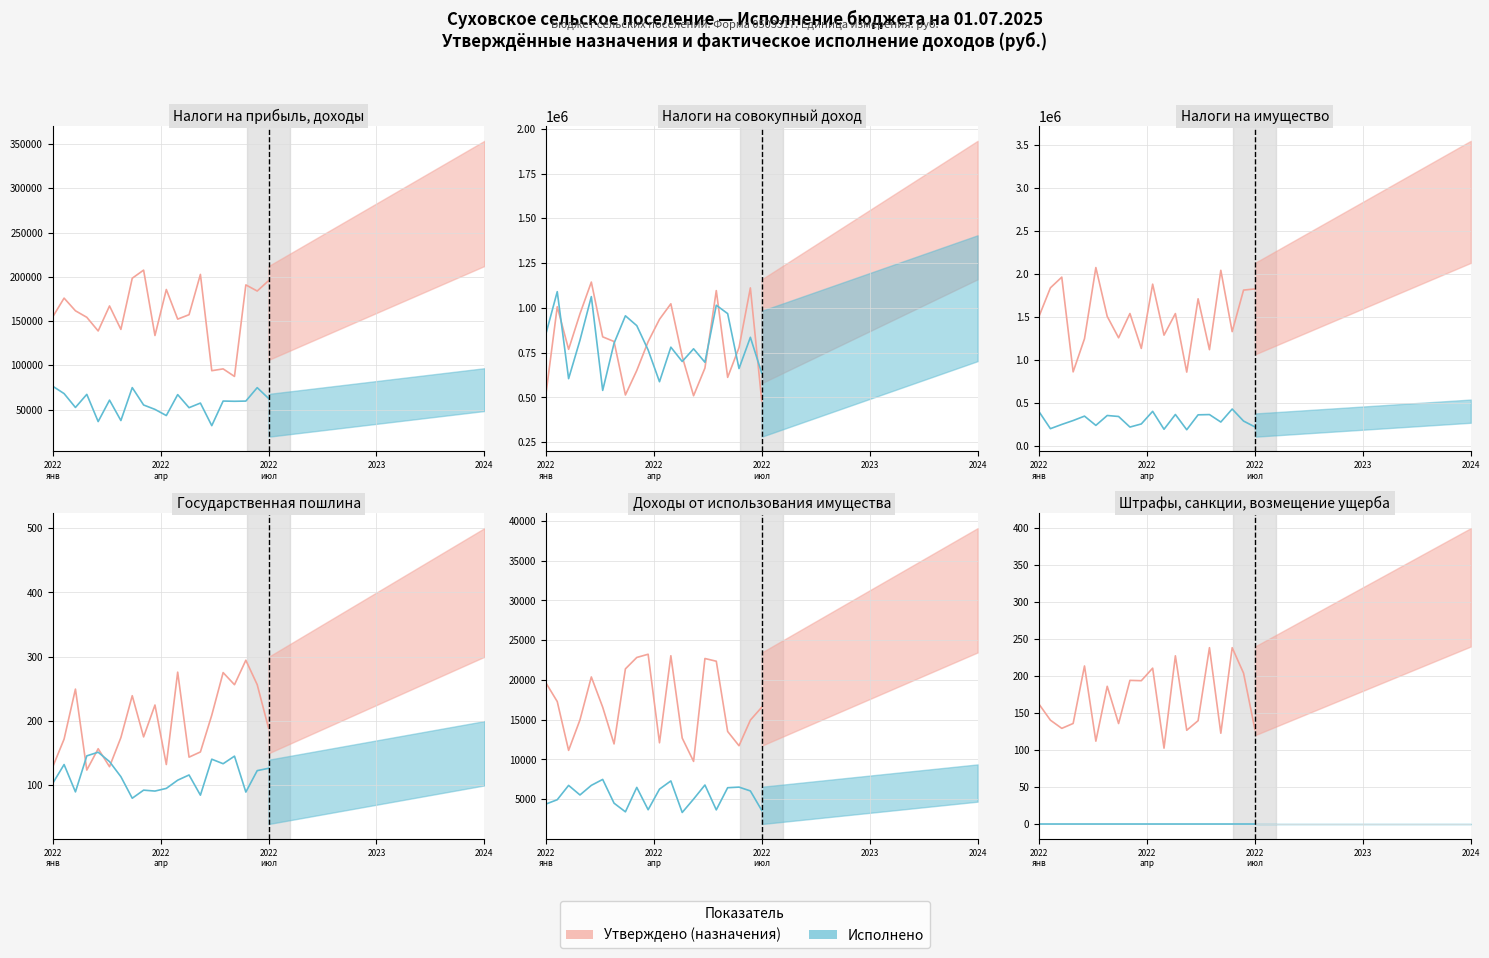

At which label does Утверждено (линия) first exceed 161?

2022
янв